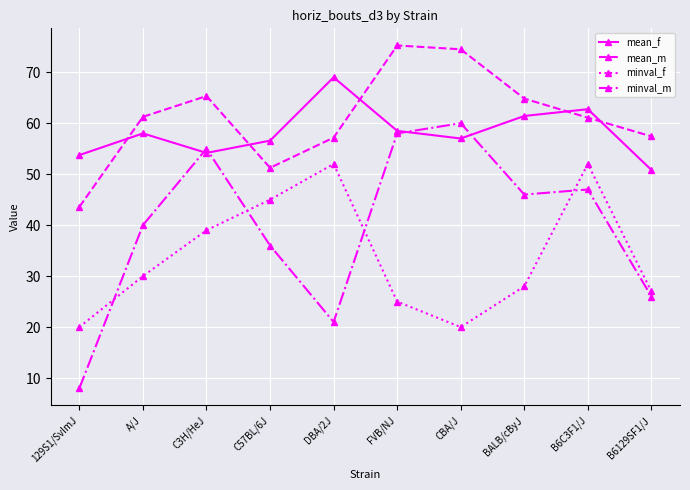

What is the average value of the minval_m series?

39.7